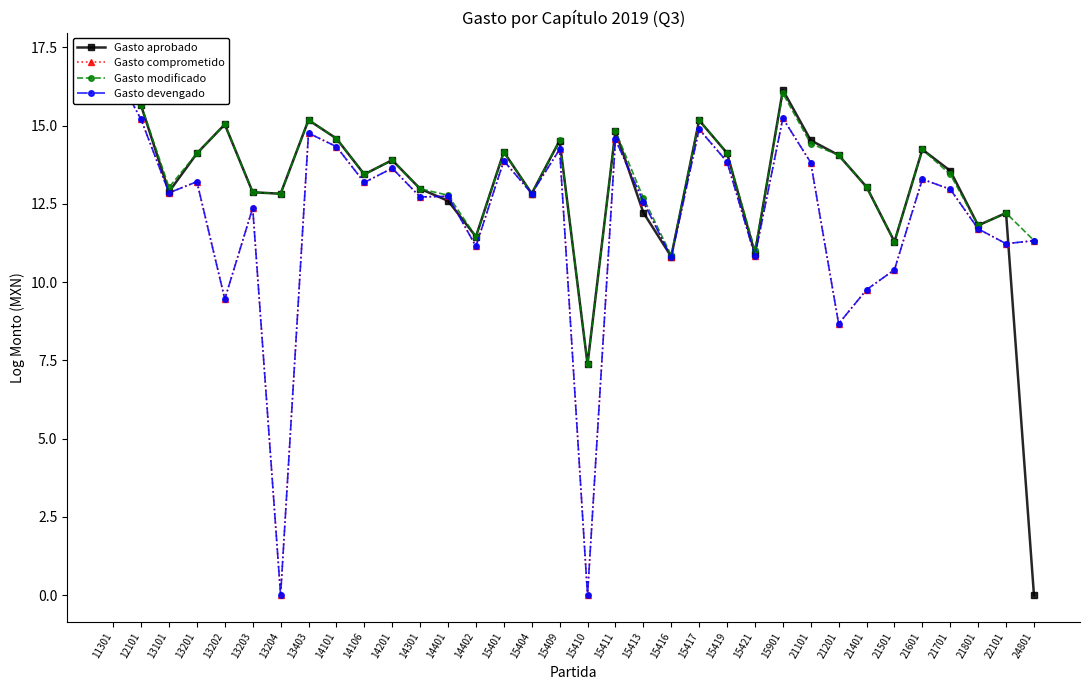

What is the difference between the maximum and minimum values in the Gasto aprobado series?

17.1